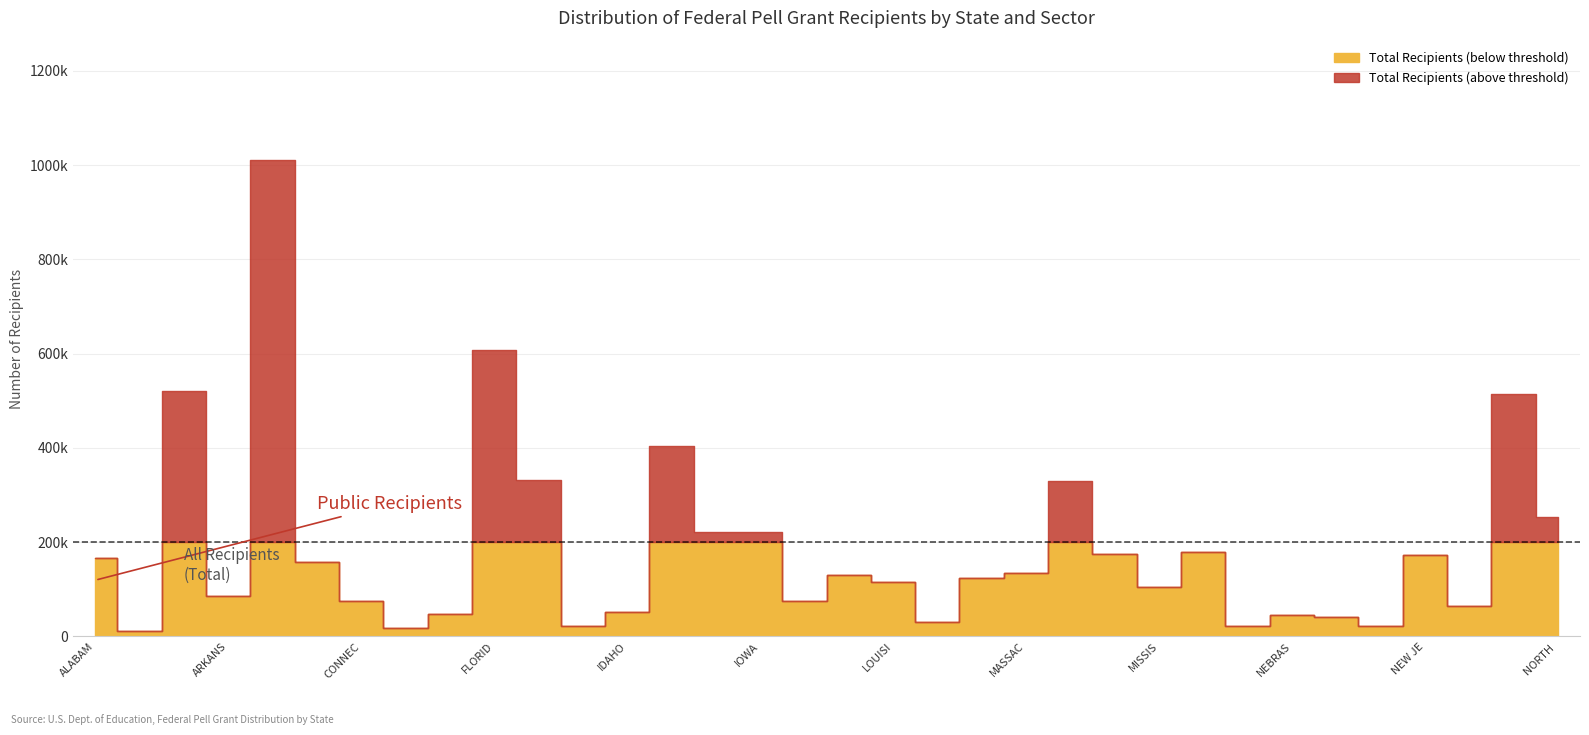

Where is the first local minimum for Total Recipients?

ALASKA